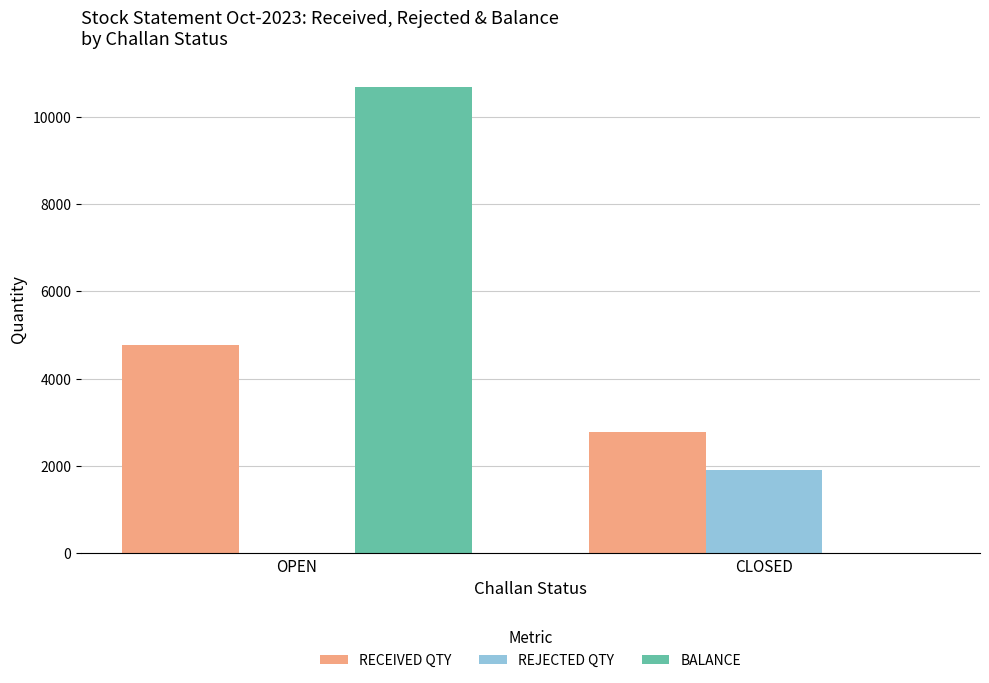

Reading left to right, what are all the values shown in this chart?

RECEIVED QTY: 4773	2780
REJECTED QTY: 0	1903
BALANCE: 10677	0